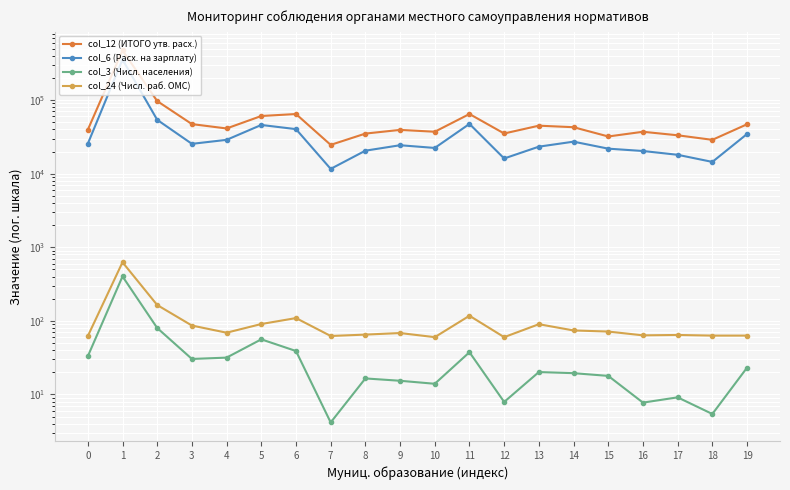

List the labels in order of col_24 (Числ. раб. ОМС) value, smallest first.

10, 12, 0, 7, 18, 19, 16, 17, 8, 9, 4, 15, 14, 3, 13, 5, 6, 11, 2, 1